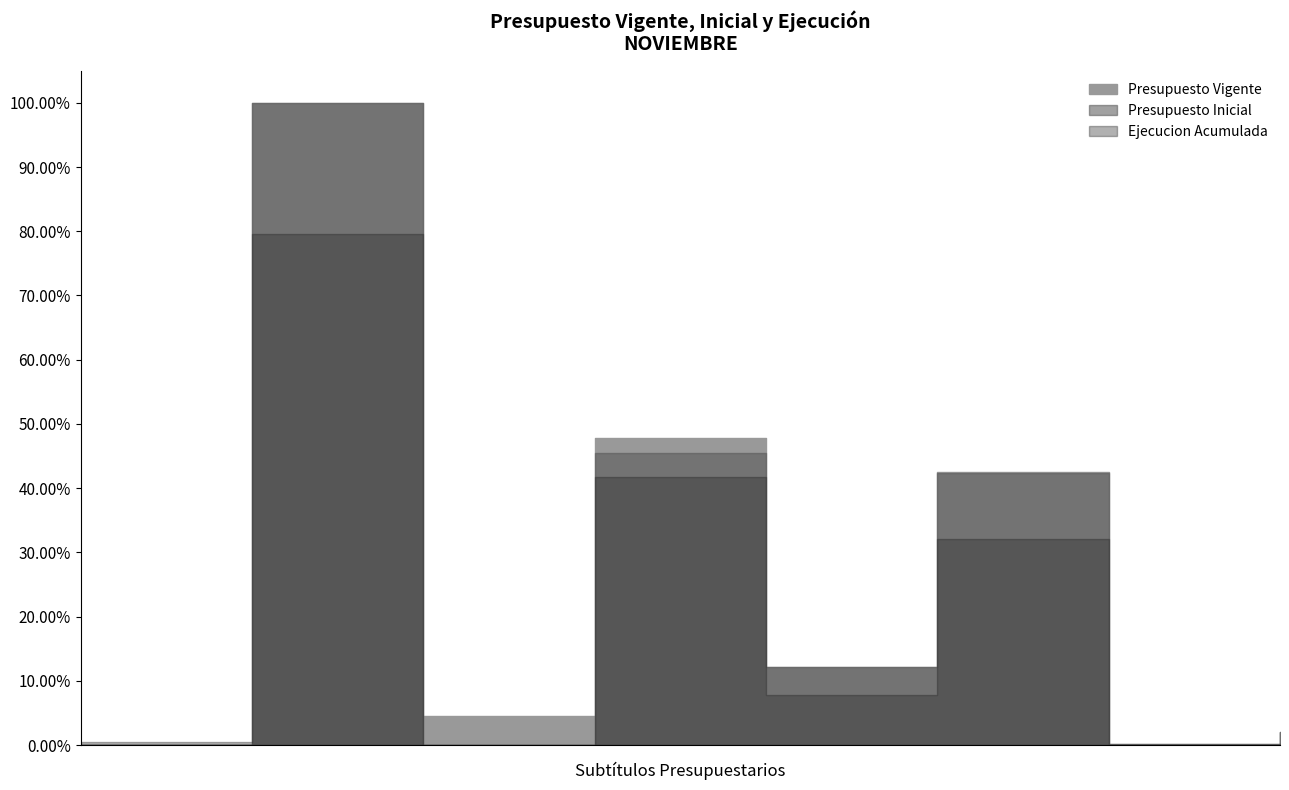

True or false: Presupuesto Inicial and Presupuesto Vigente intersect in this chart.

False